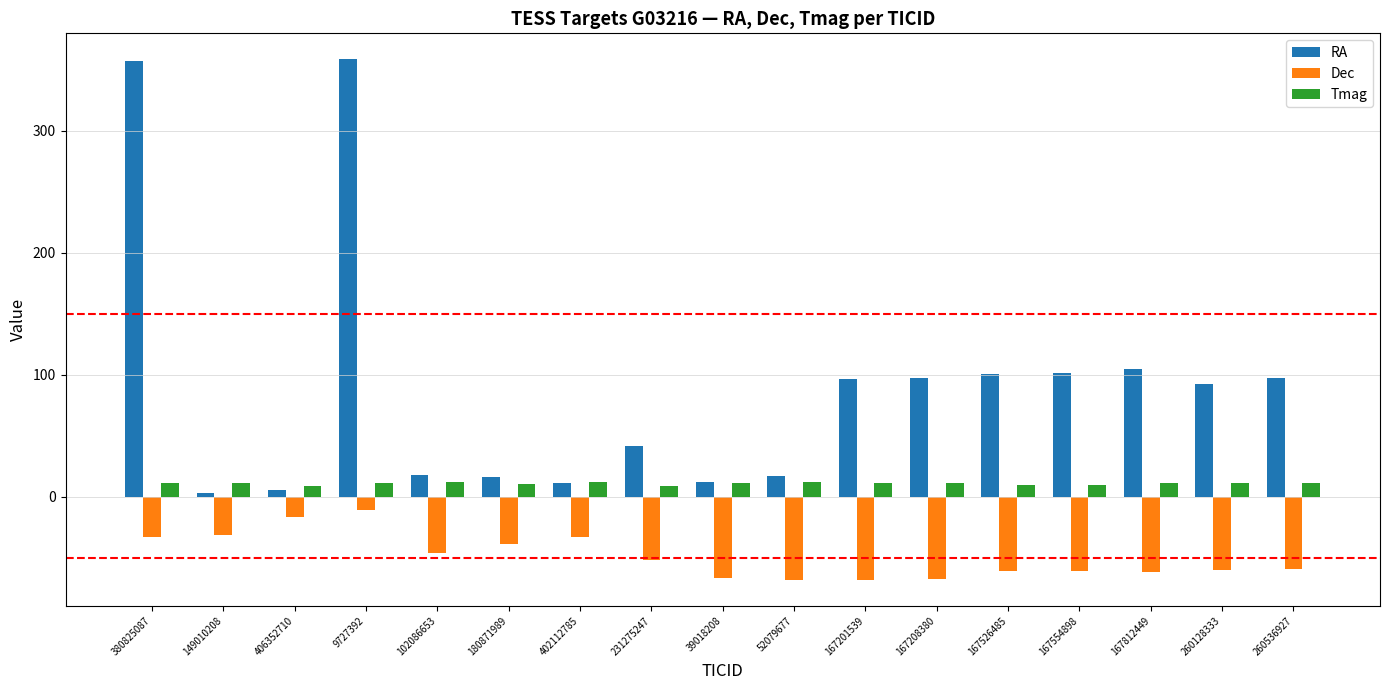

What position from the left is 167554898?

14